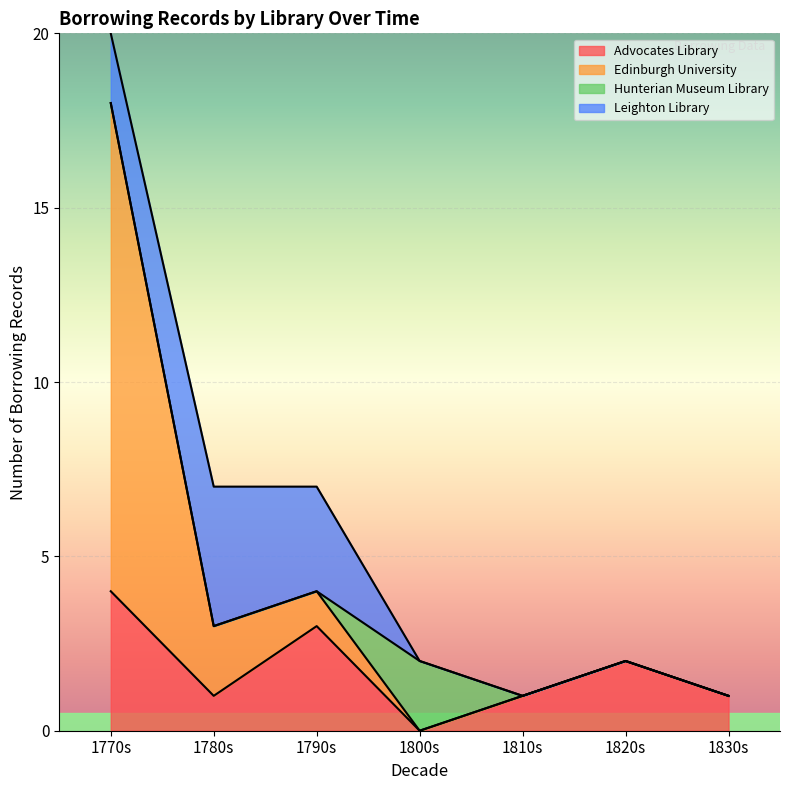

What is the highest value of the Advocates Library series?

4